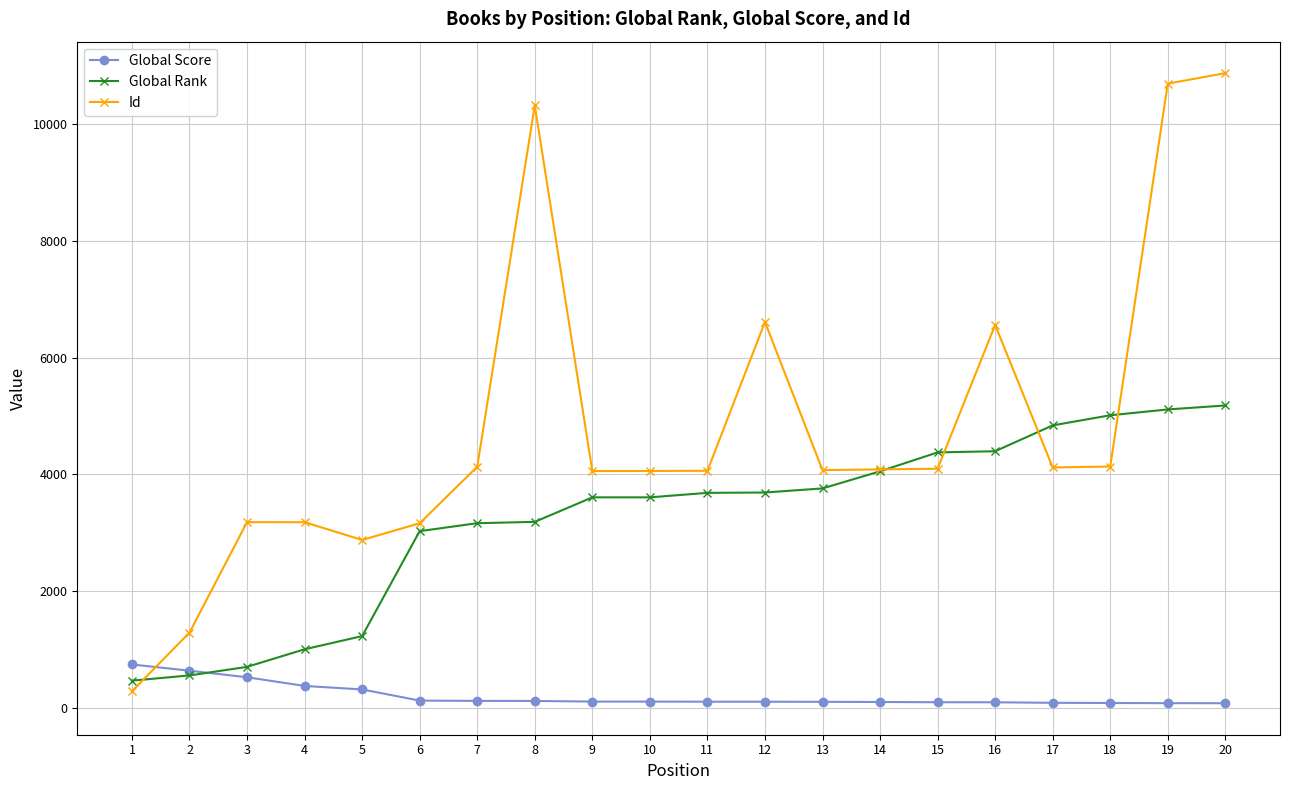

At which category does Id reach its first local valley?

5